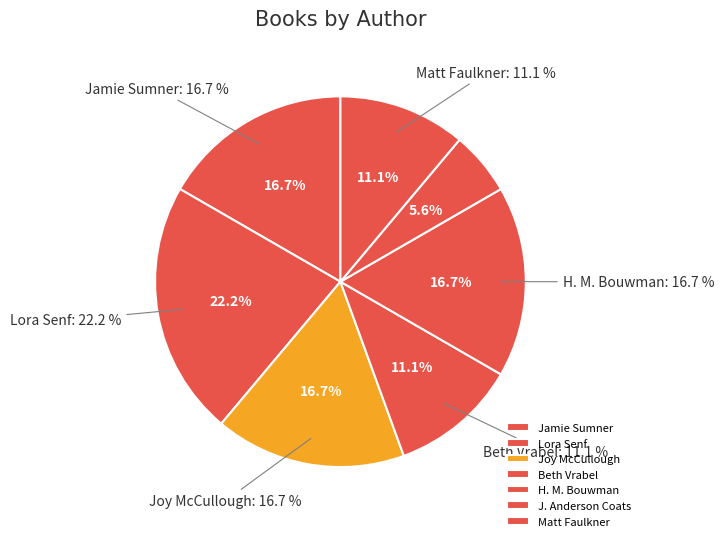

How many slices are in this pie chart?

7